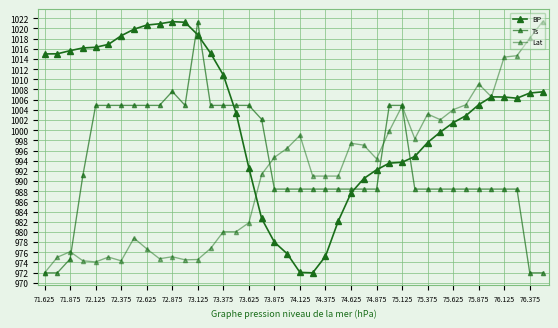

Count the number of data series in this chart.

3